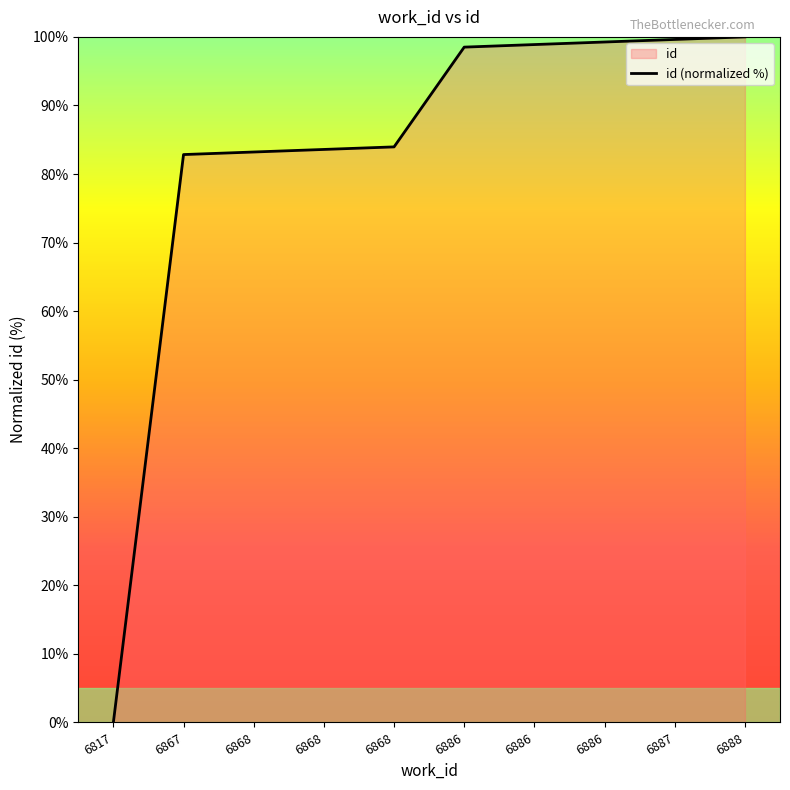

Rank the categories by value from lowest to highest.

6817, 6867, 6868, 6868, 6868, 6886, 6886, 6886, 6887, 6888